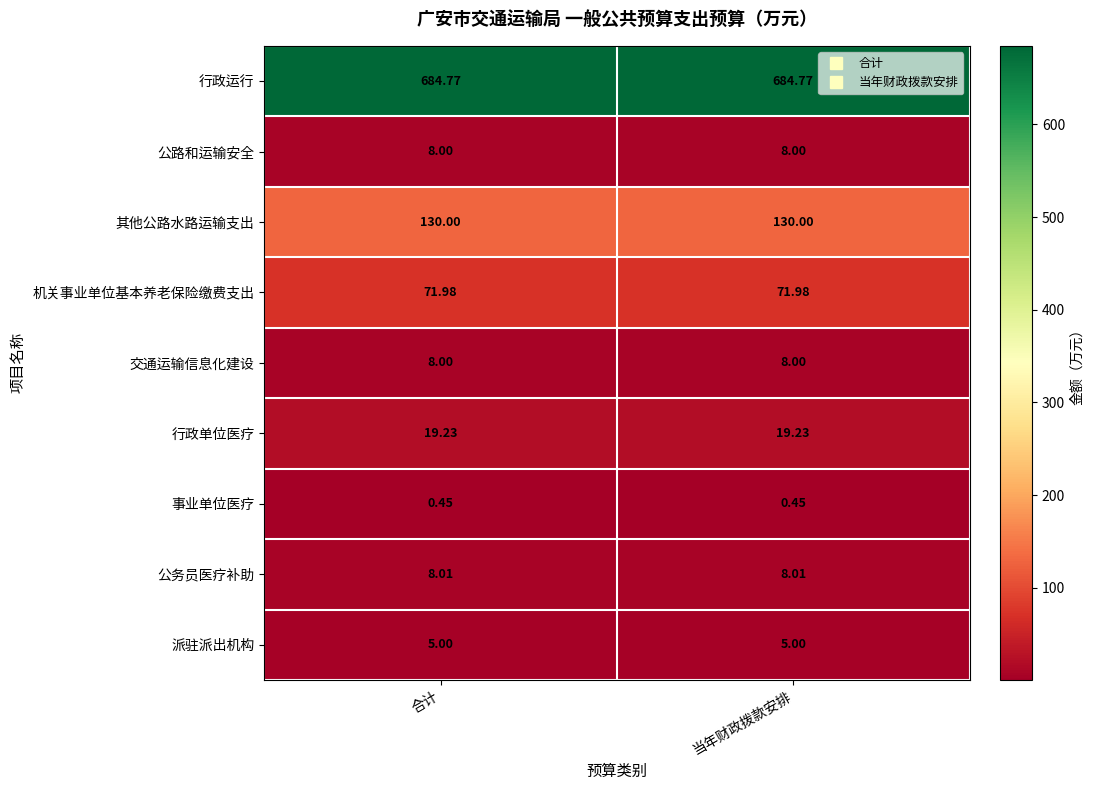

Which series has the largest total across all categories?

行政运行